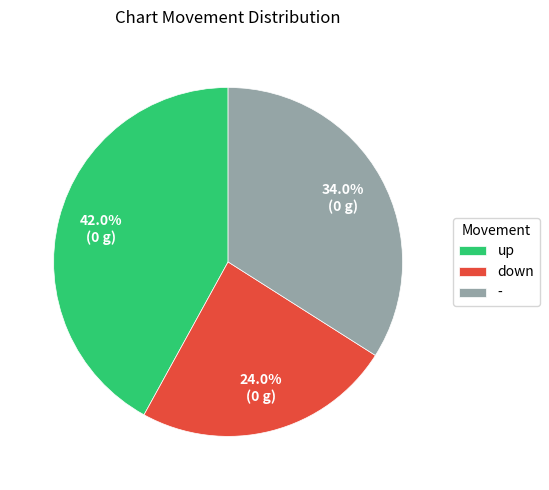

Combined, what portion of the pie is down and -?

58.0%